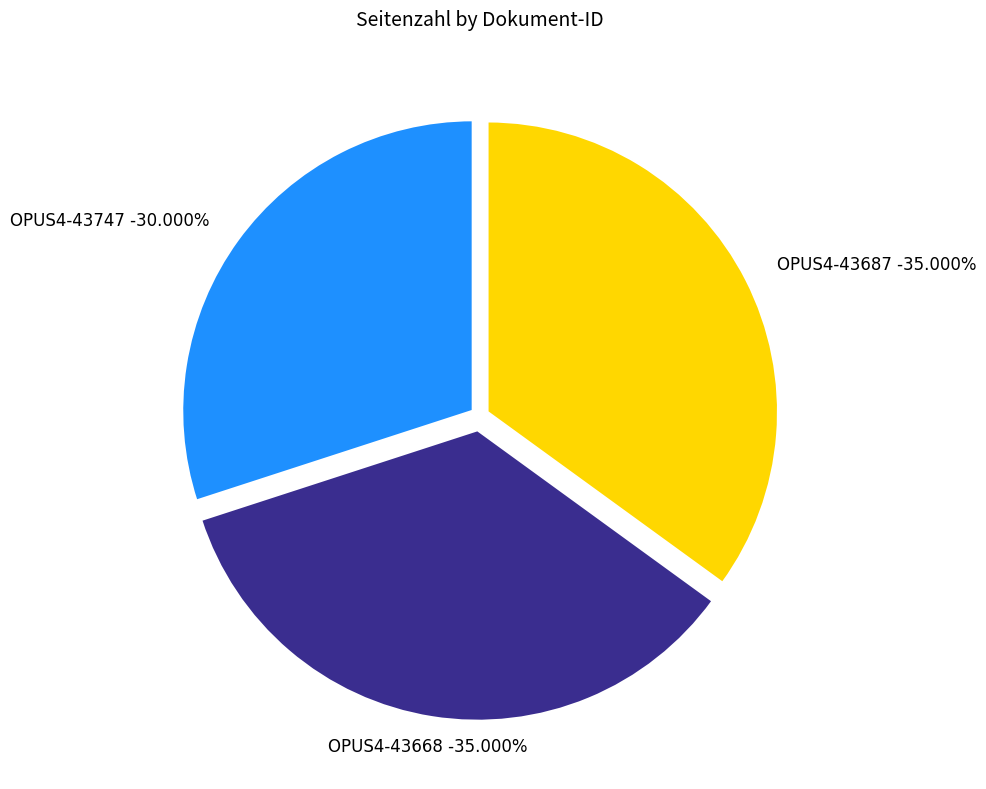

What percentage is NOT represented by OPUS4-43668?

65.0%